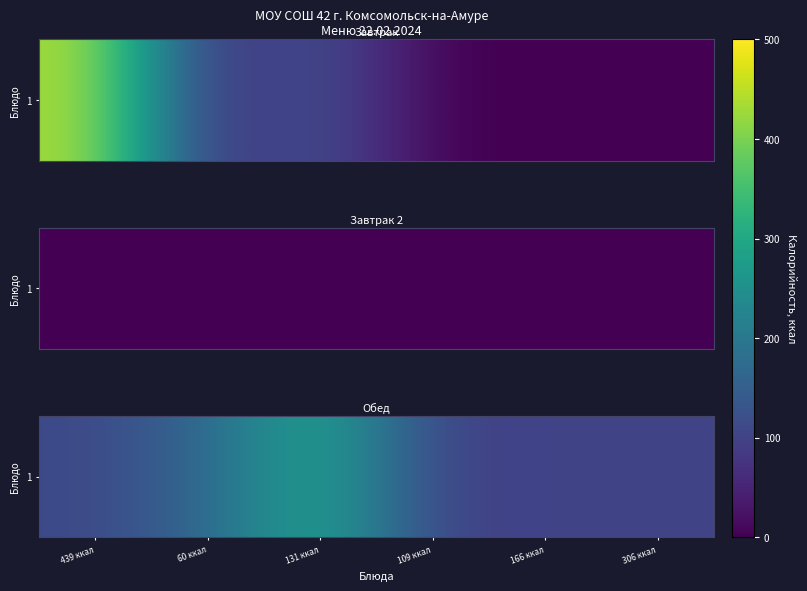

Which category has the highest value across all series?

131 ккал